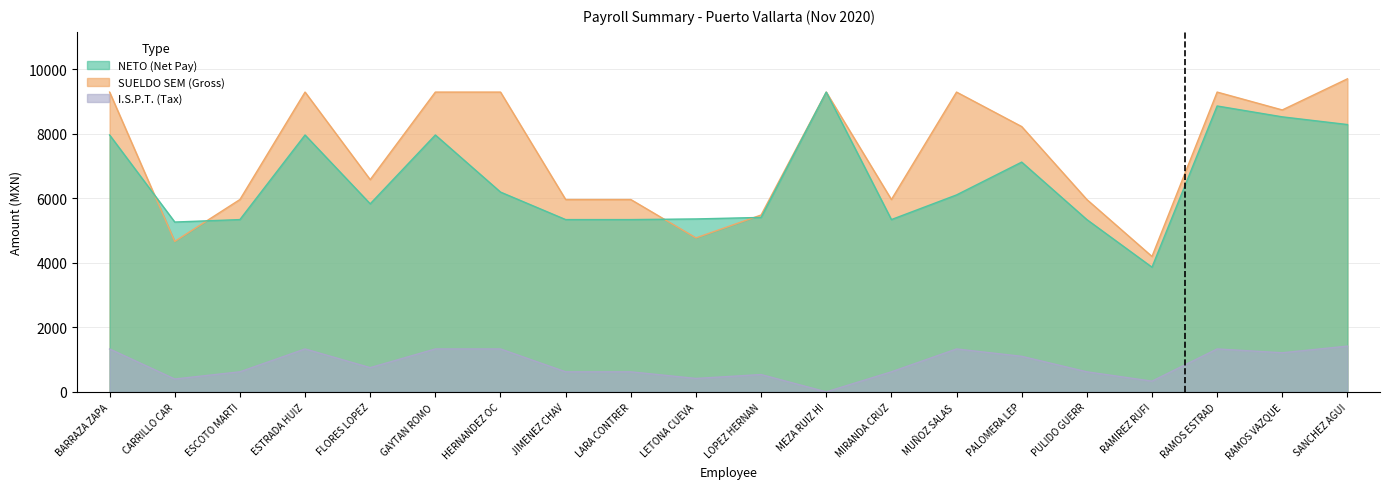

Does the chart have visible grid lines?

Yes